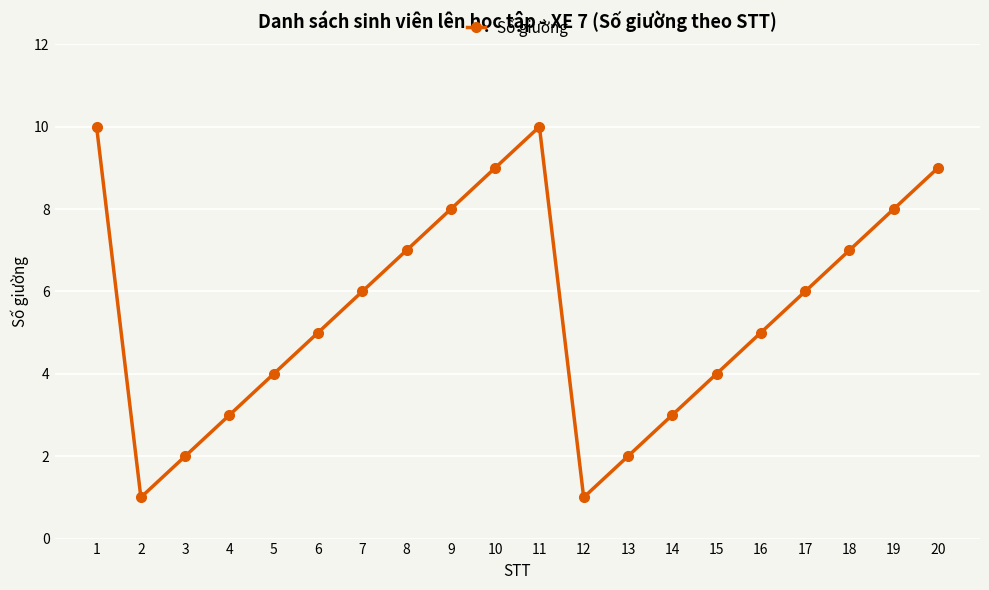

What is the difference between the values at 4 and 2?

2